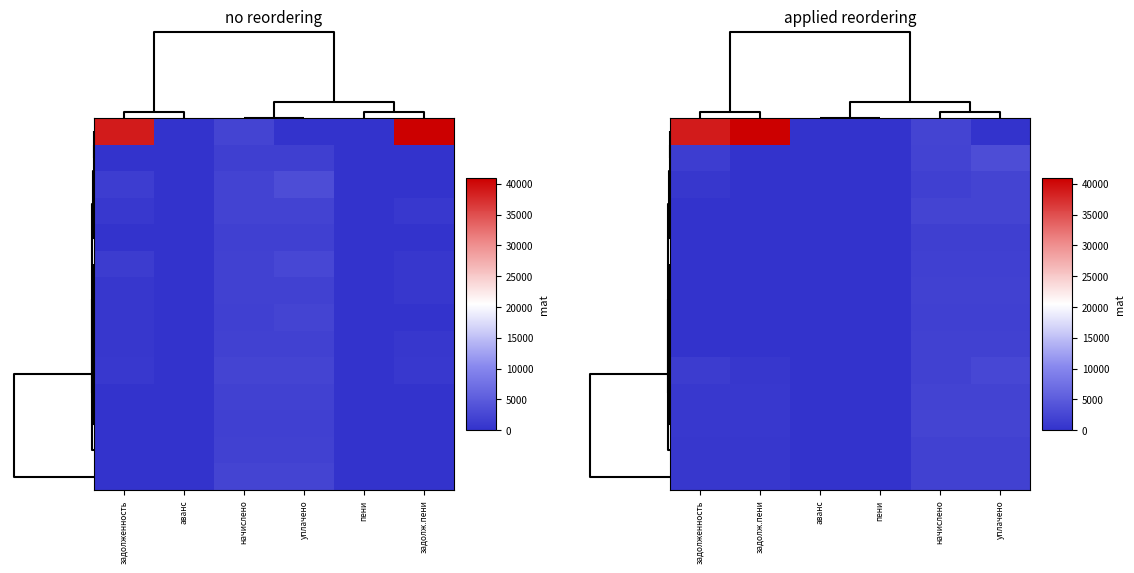

At how many categories does at least one series exceed 40910?

1